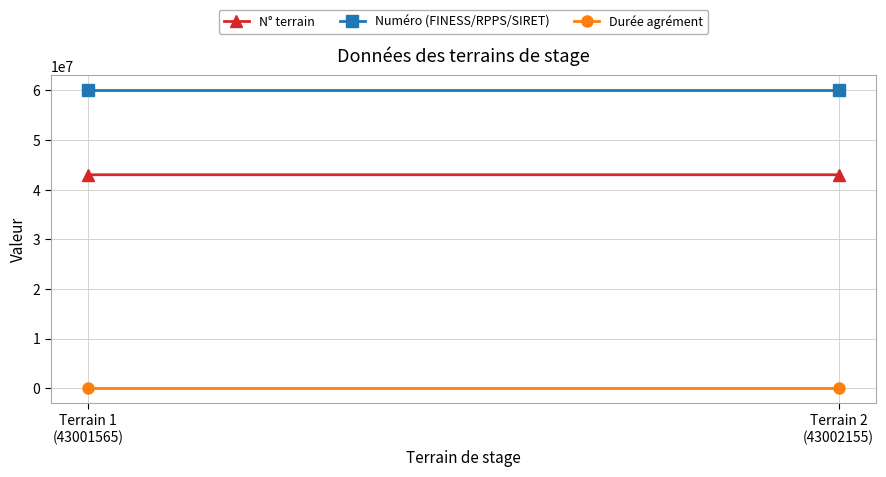

What is the value of the Numéro (FINESS/RPPS/SIRET) point at the 1st from the left?

60000020